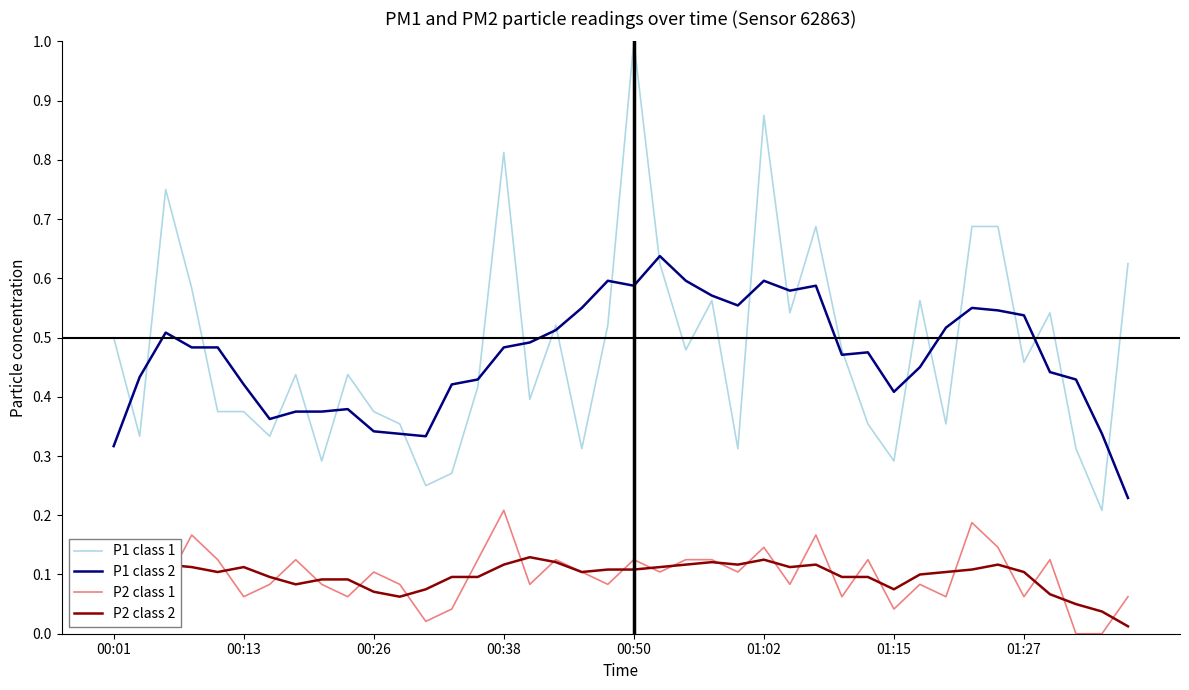

True or false: P2 class 1 has more than 0 points higher than both neighbors.

True